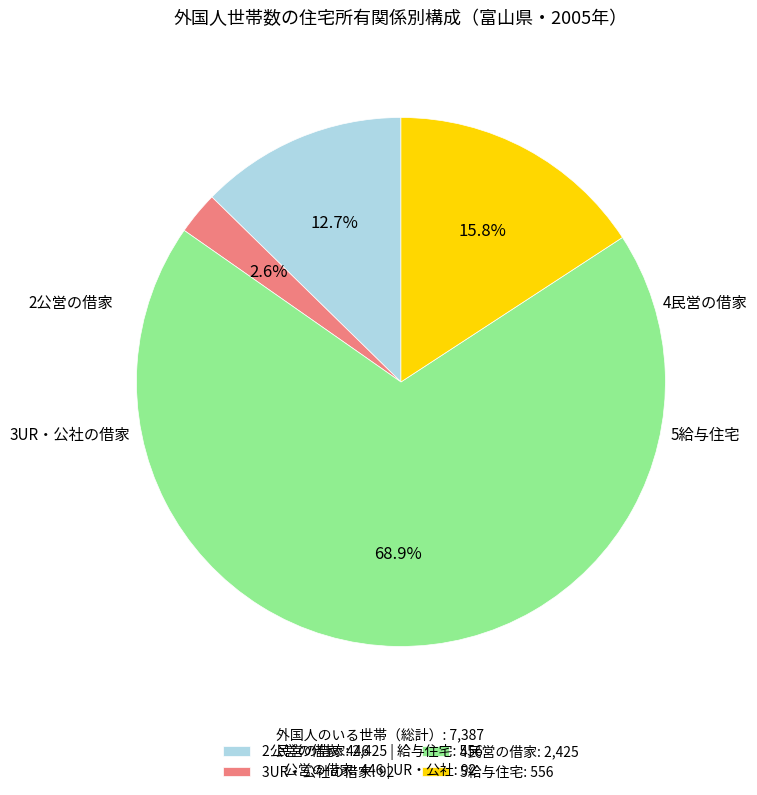

Rank the categories by value from lowest to highest.

3UR・公社の借家, 2公営の借家, 5給与住宅, 4民営の借家